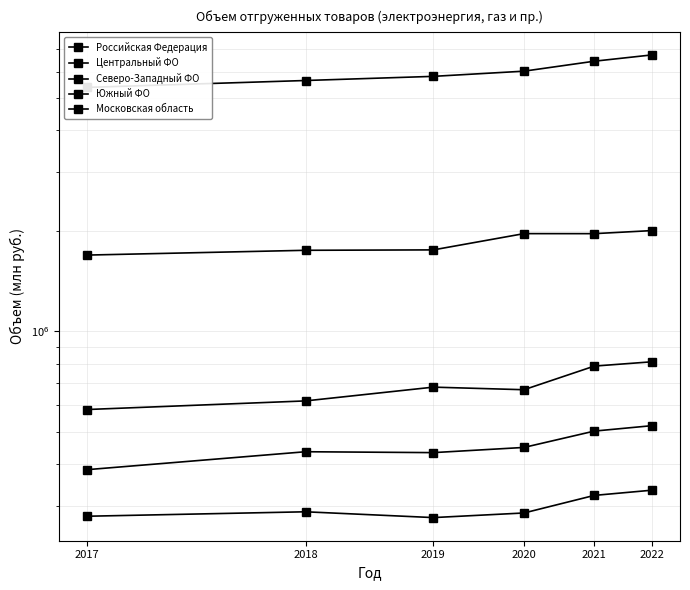

Where does the Южный ФО series first go above 448579?

2021